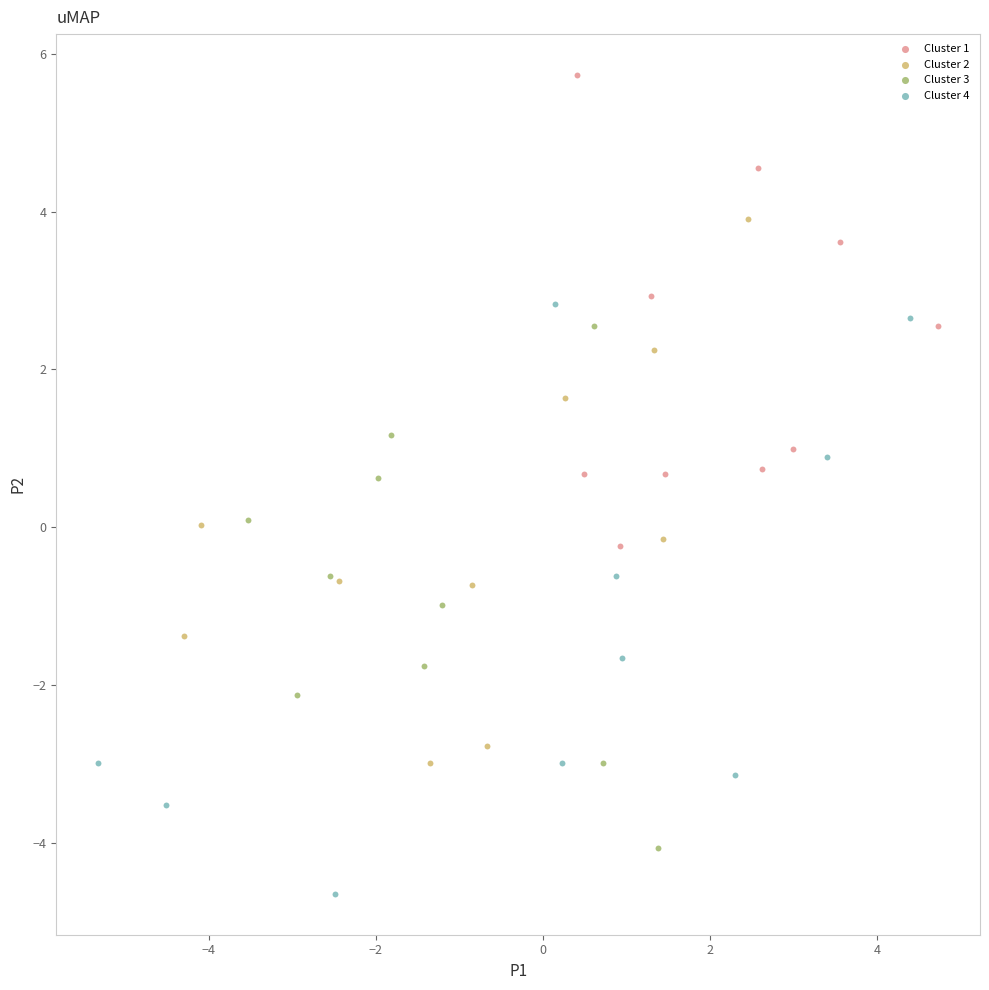

Which series reaches the maximum Y coordinate?

Cluster 1